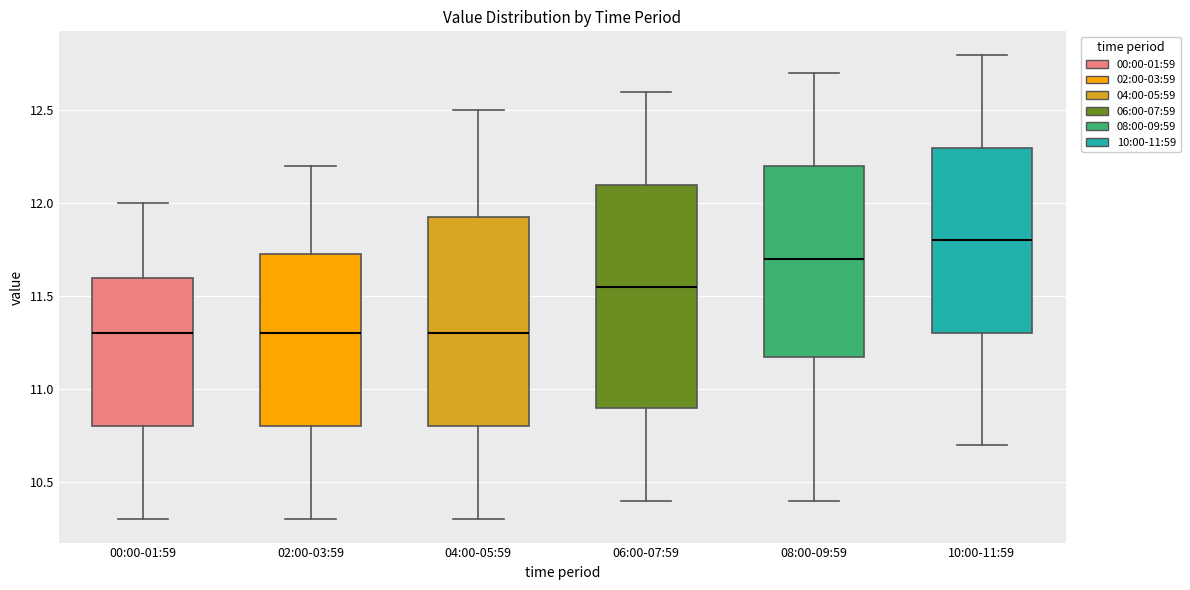

Reading left to right, transcribe this box plot: for each box, give where its median line is, the range the box spans, and where its two whiskers end, as read against the y-axis. The values are not printed on the chart, so give them approximately, as read against the axis.

00:00-01:59: median 11.30, box 10.80 to 11.60, whiskers 10.30 to 12.00
02:00-03:59: median 11.30, box 10.80 to 11.75, whiskers 10.30 to 12.20
04:00-05:59: median 11.30, box 10.80 to 11.95, whiskers 10.30 to 12.50
06:00-07:59: median 11.55, box 10.90 to 12.10, whiskers 10.40 to 12.60
08:00-09:59: median 11.70, box 11.20 to 12.20, whiskers 10.40 to 12.70
10:00-11:59: median 11.80, box 11.30 to 12.30, whiskers 10.70 to 12.80